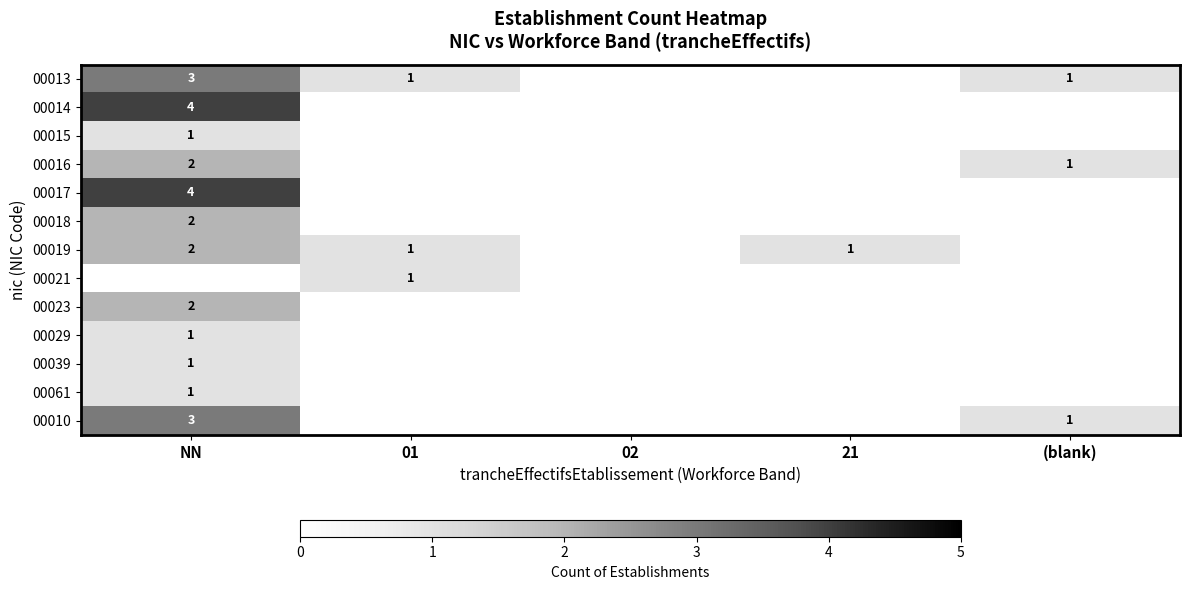

True or false: 00013 has a value of 5 at NN.

False